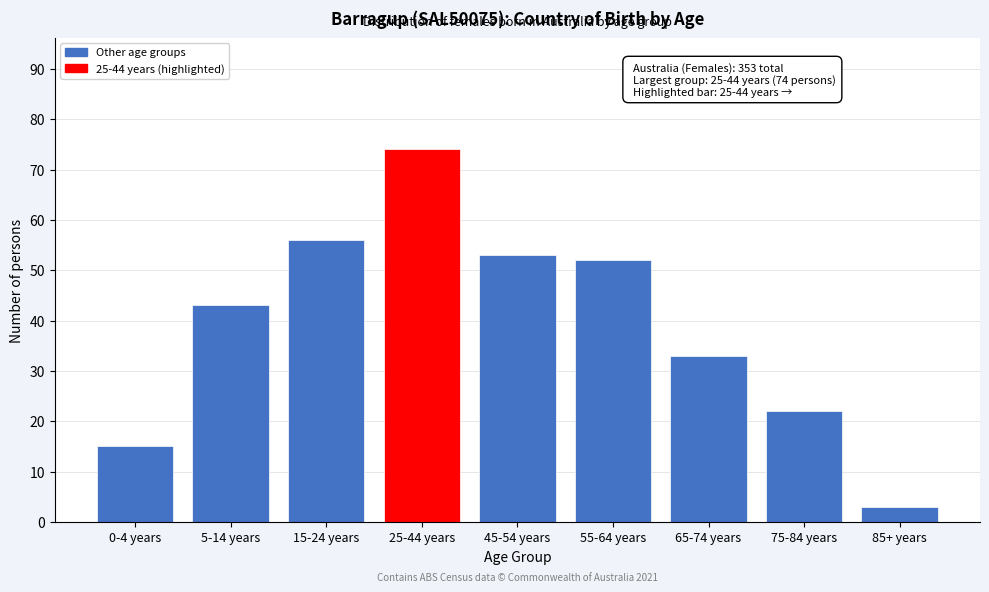

Reading right to left, transcribe all the data shown in this chart.

3	22	33	52	53	74	56	43	15